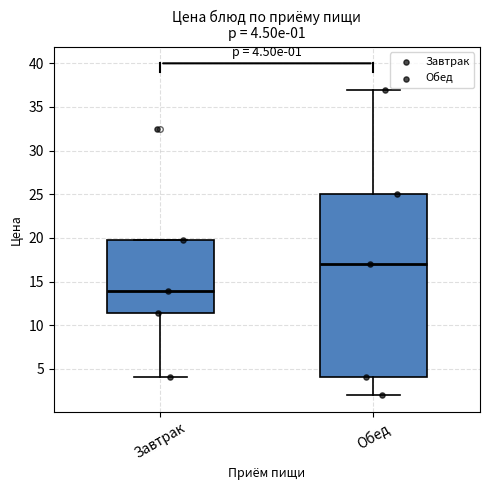

Which box is the tallest, from its lower edge to its upper edge?

Обед